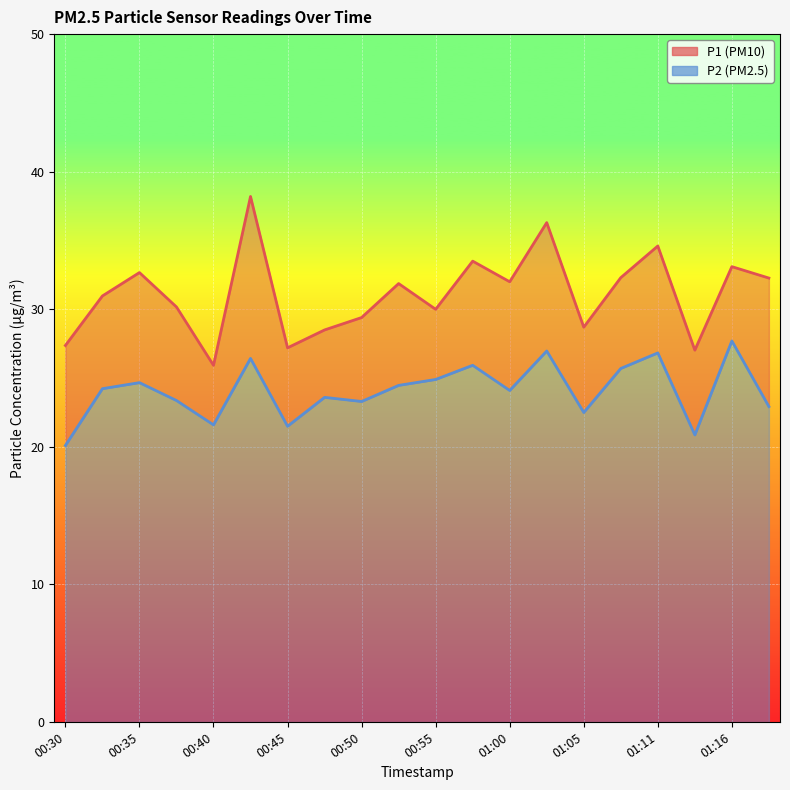

How many lines are shown in the chart?

2